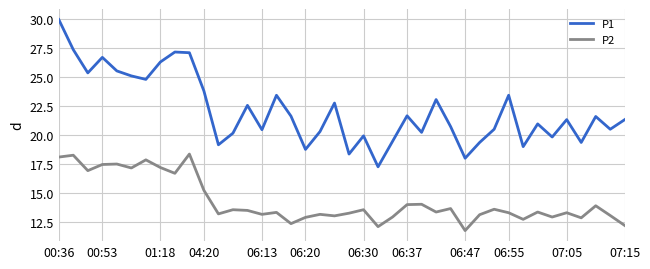

Which series has the largest range (max minus min)?

P1